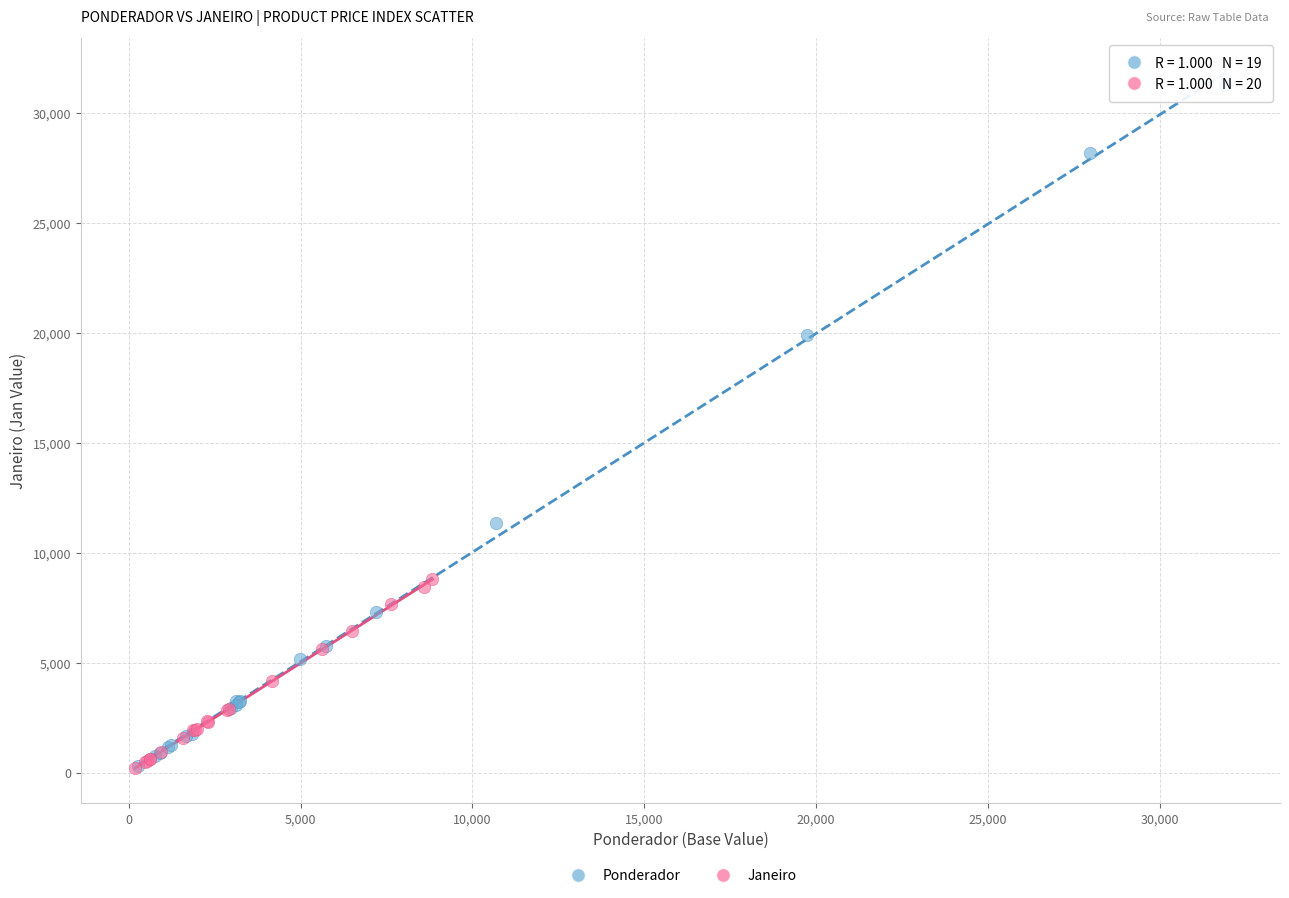

Which series has the widest spread of Y values?

Ponderador